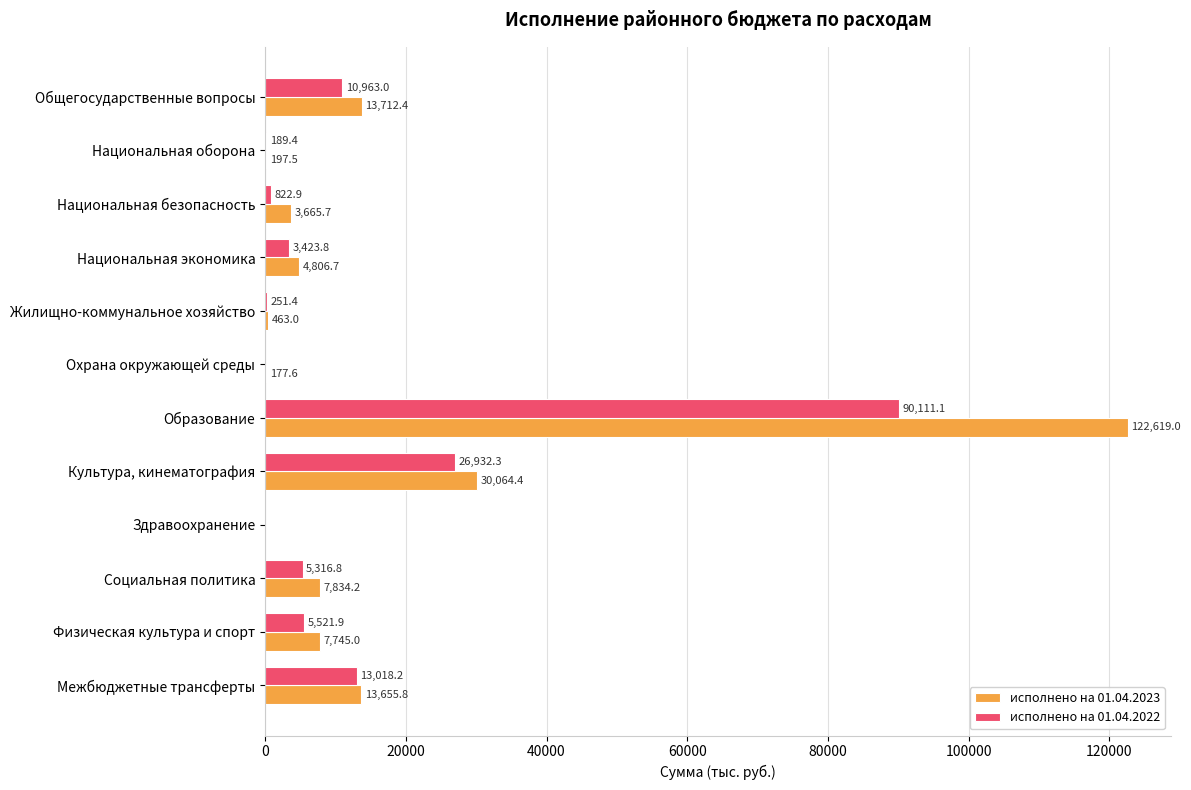

Which series has the largest range (max minus min)?

исполнено на 01.04.2023